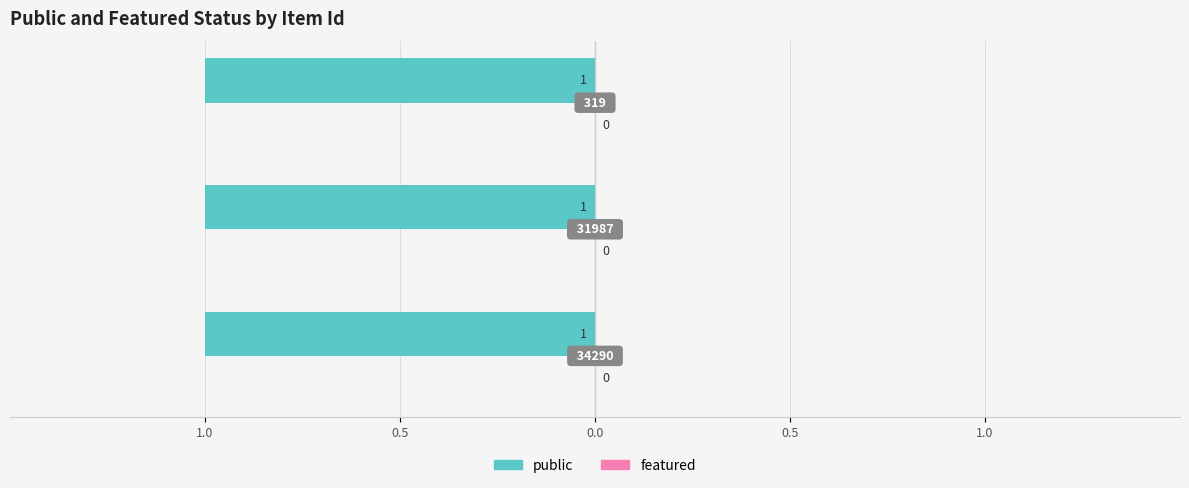

At which label does public reach its peak?

34290